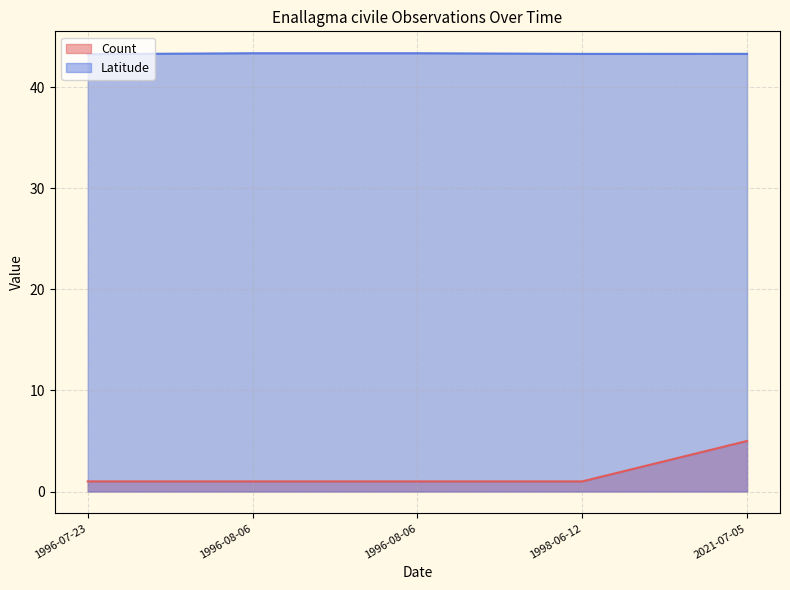

What is the maximum value shown in the chart?

43.3